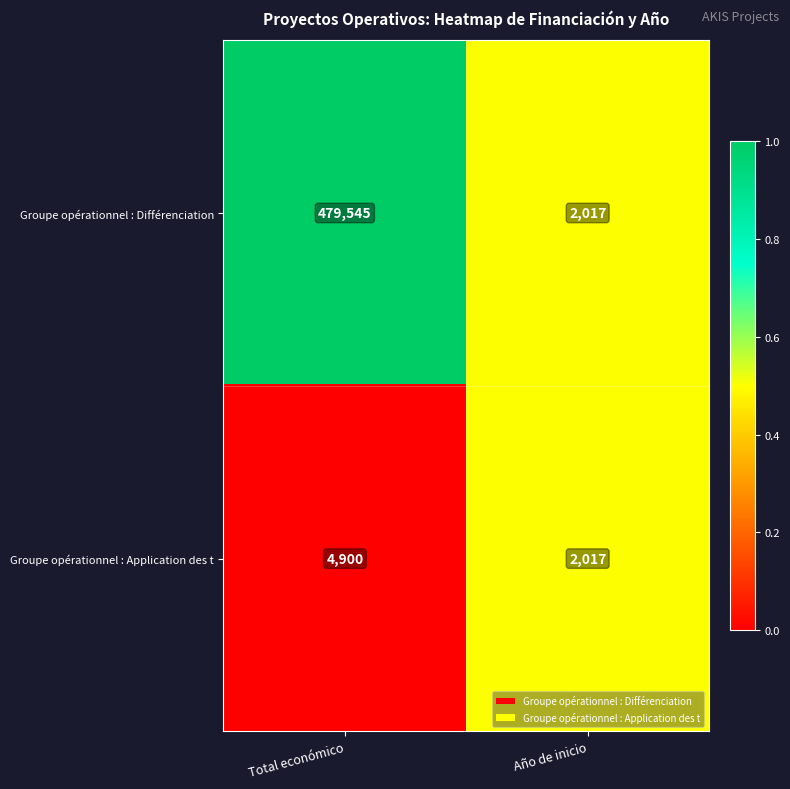

How many data points in Groupe opérationnel : Différenciation are less than 479545?

1